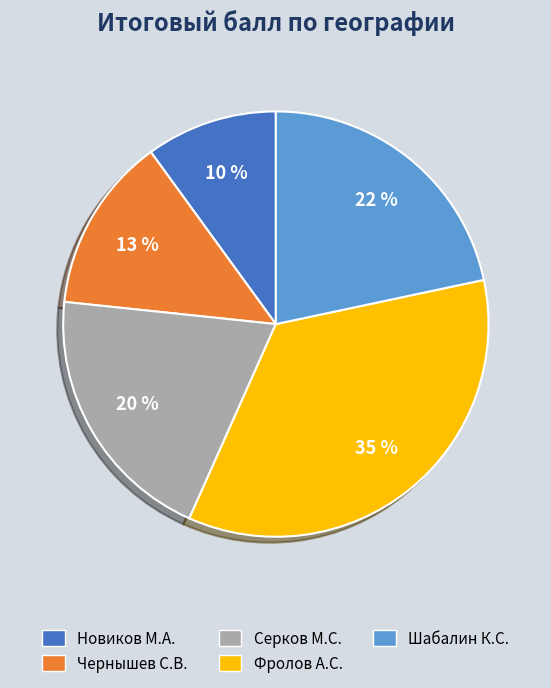

To the nearest percent, what percentage of the pie is Чернышев С.В.?

13%